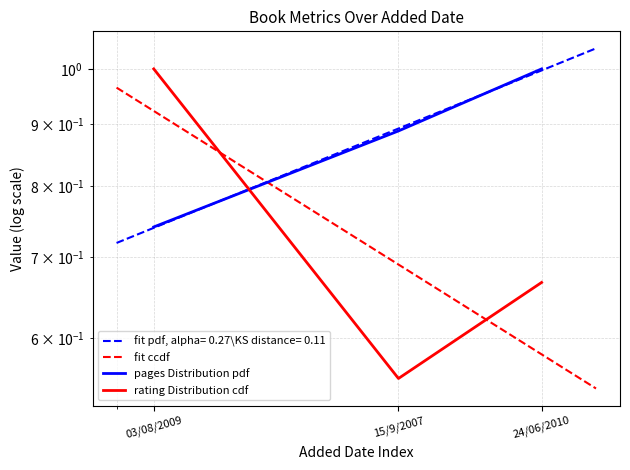

Is it true that pages equals 1.4 at 15/9/2007?

False